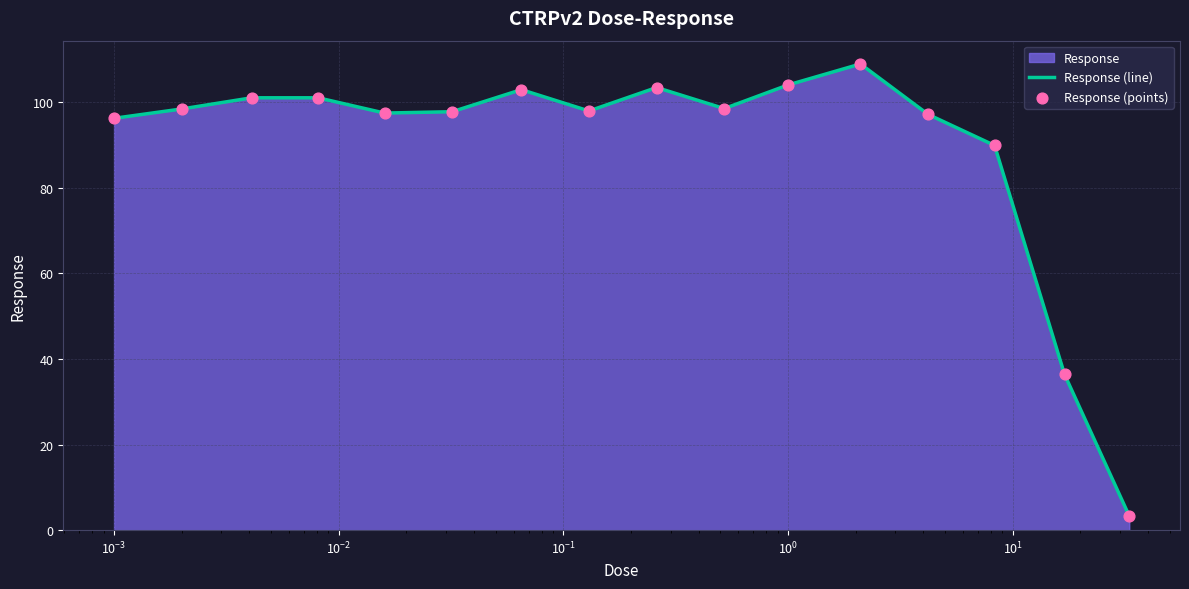

At how many categories does at least one series exceed 57?

14